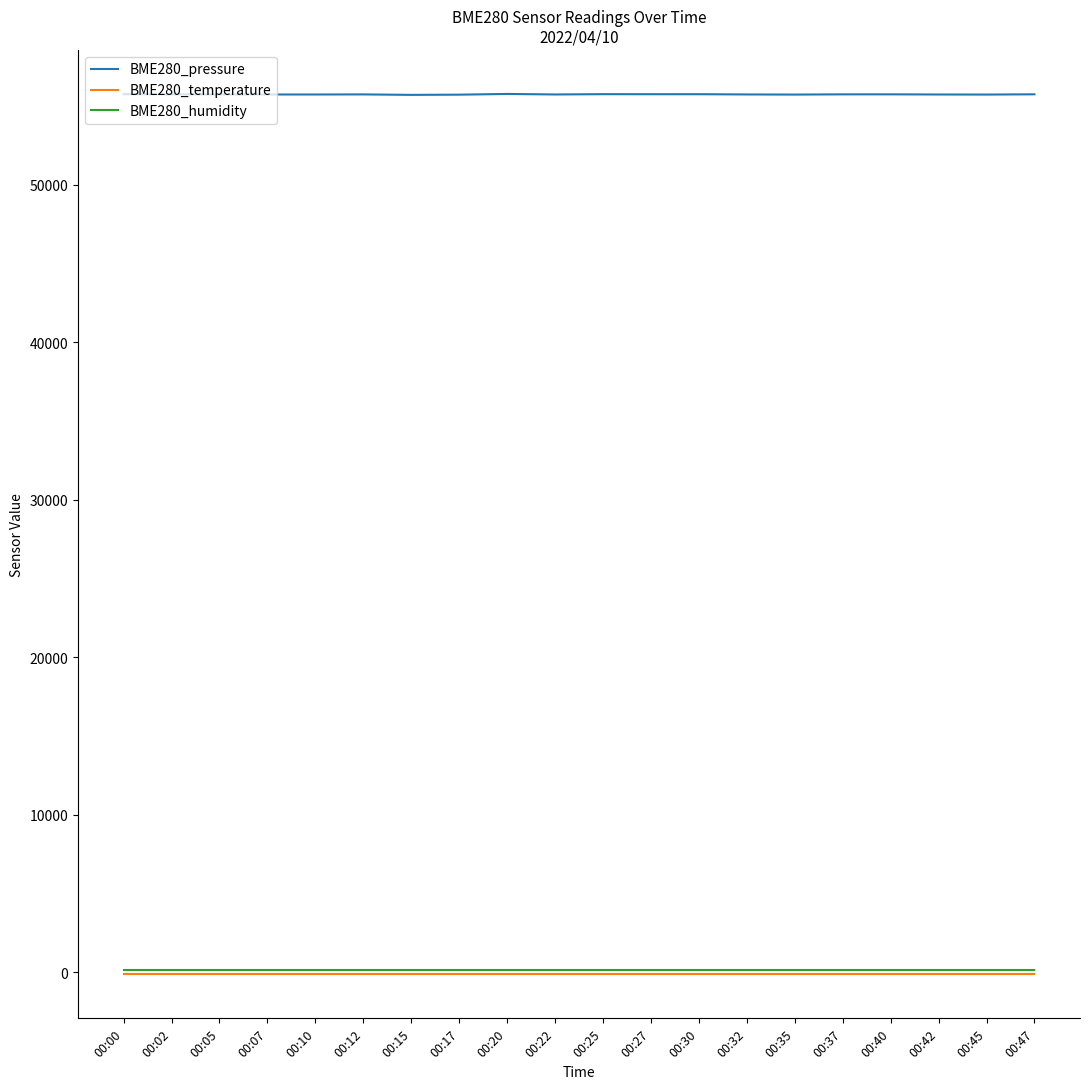

What is the maximum value for BME280_pressure?

55780.6